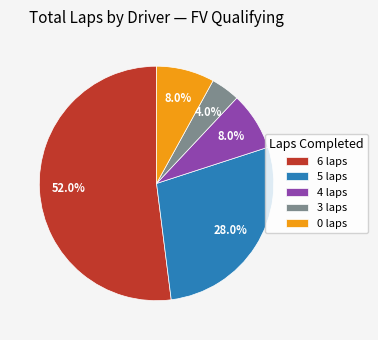

Which slice is the smallest?

3 laps